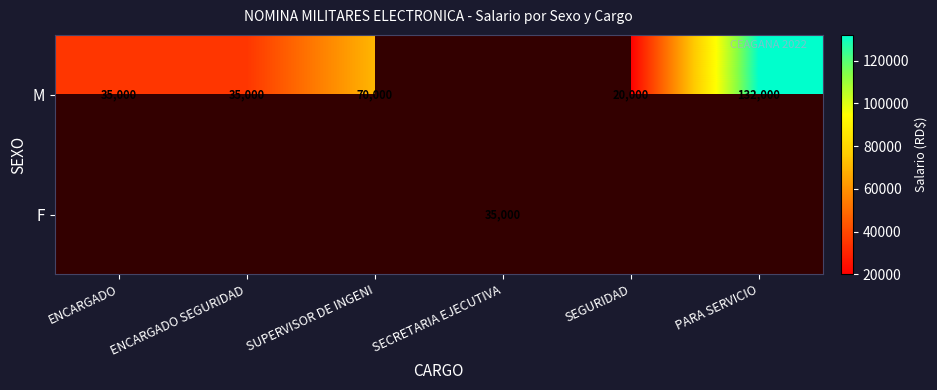

Which category has the highest value across all series?

PARA SERVICIO